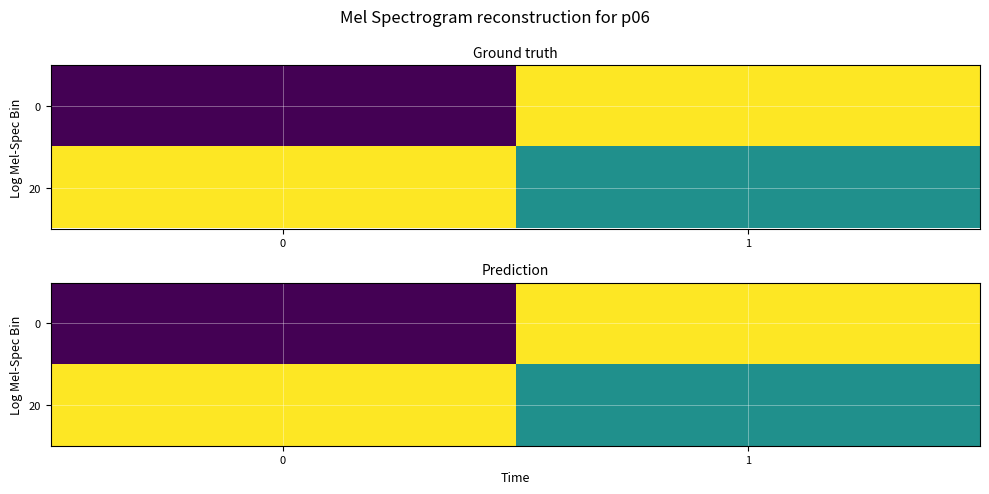

What is the spread (max minus min) of values at 1?

1